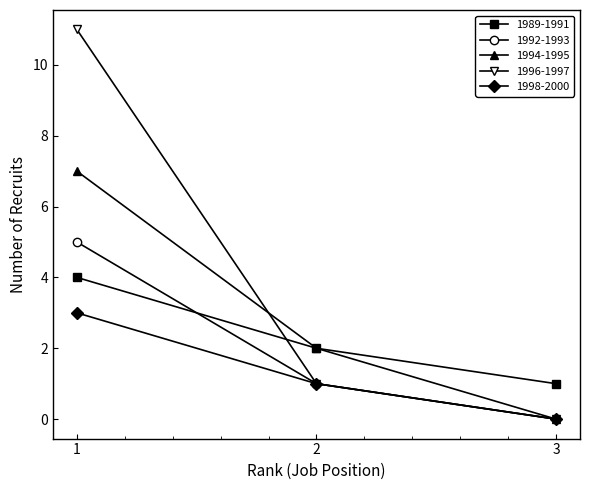

Is the value of 1989-1991 at 3 greater than the value of 1998-2000 at 3?

Yes